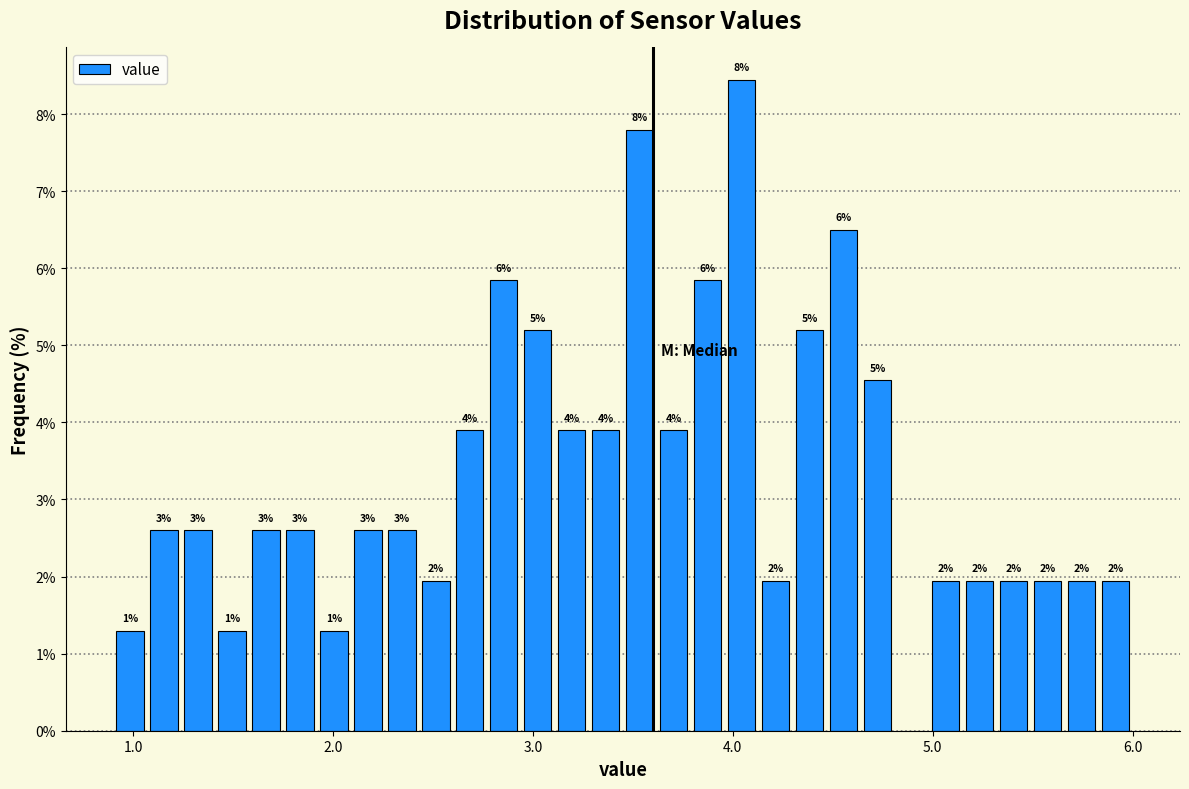

Read against the x-axis, roughly where is the centre of the tallest bar?

4.0